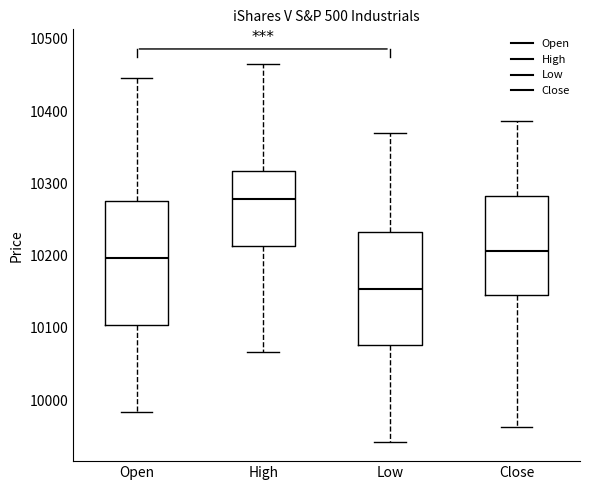

Comparing the boxes themselves (not the whiskers), which one is the tallest?

Open